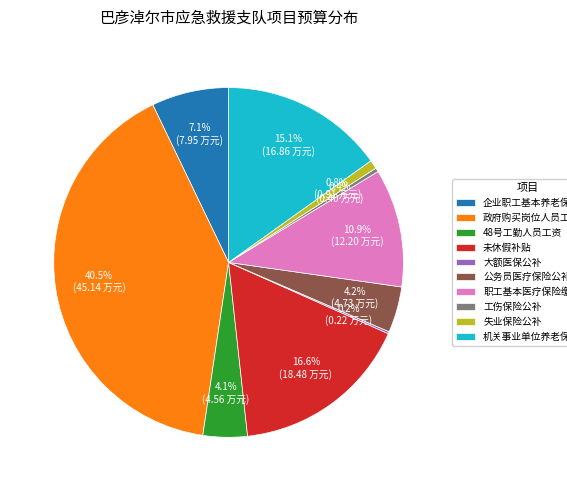

Between 未休假补贴 and 职工基本医疗保险缴费公补, which is larger?

未休假补贴